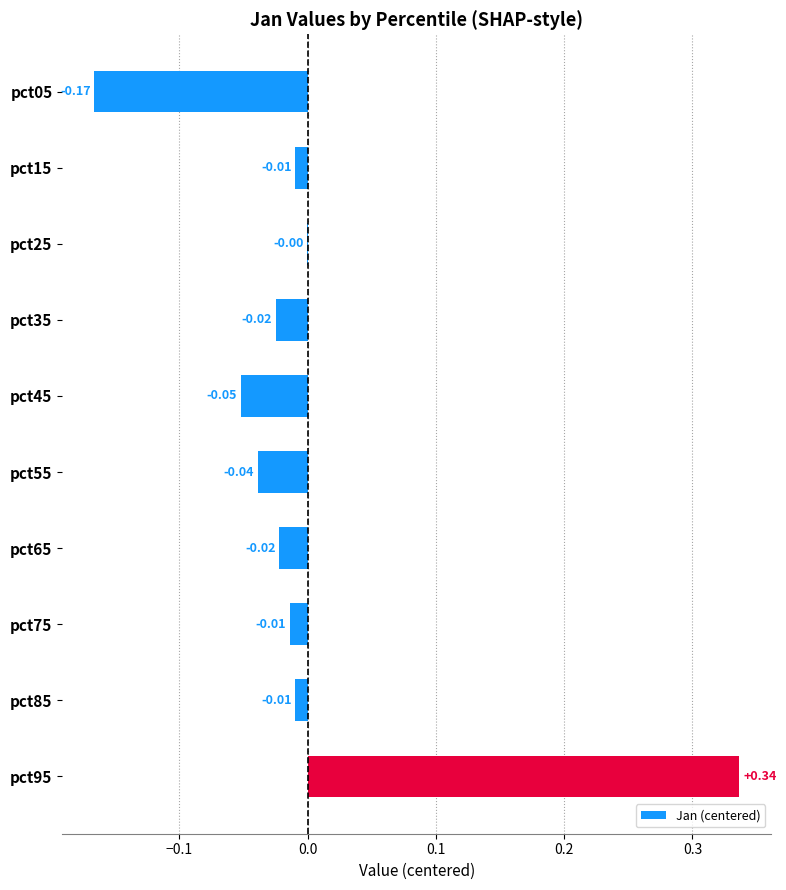

Does the chart contain stacked bars?

No